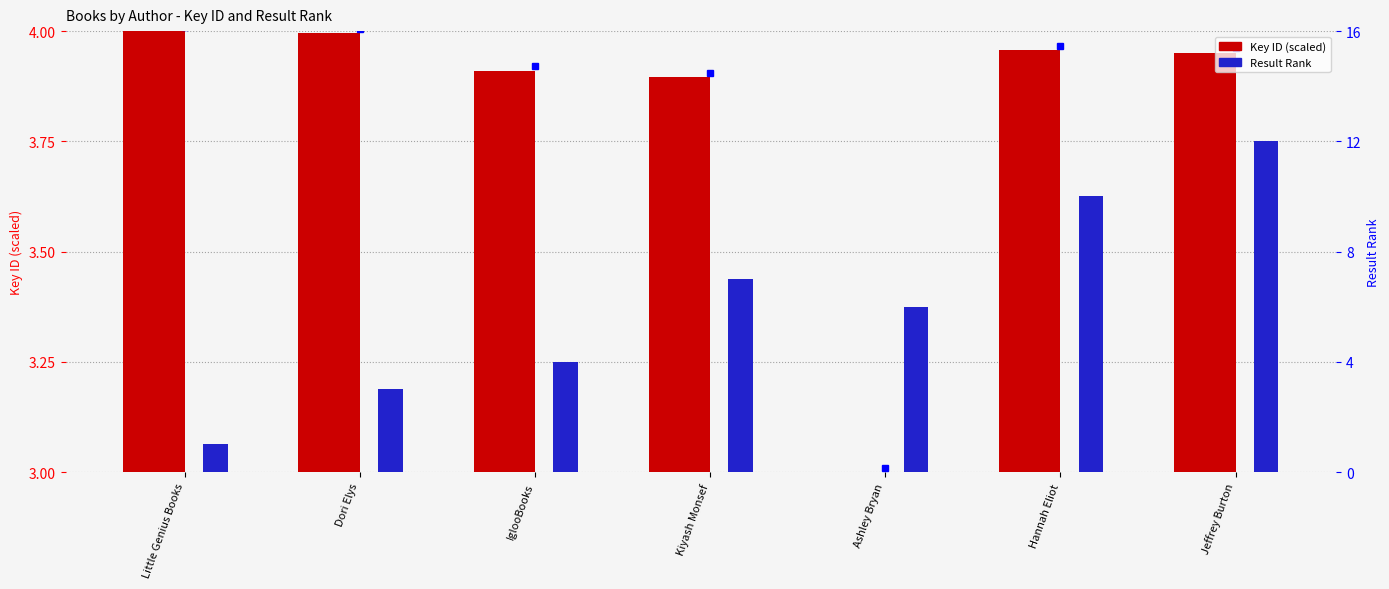

The value of Key ID (scaled) at Ashley Bryan is 3.0. True or false?

True